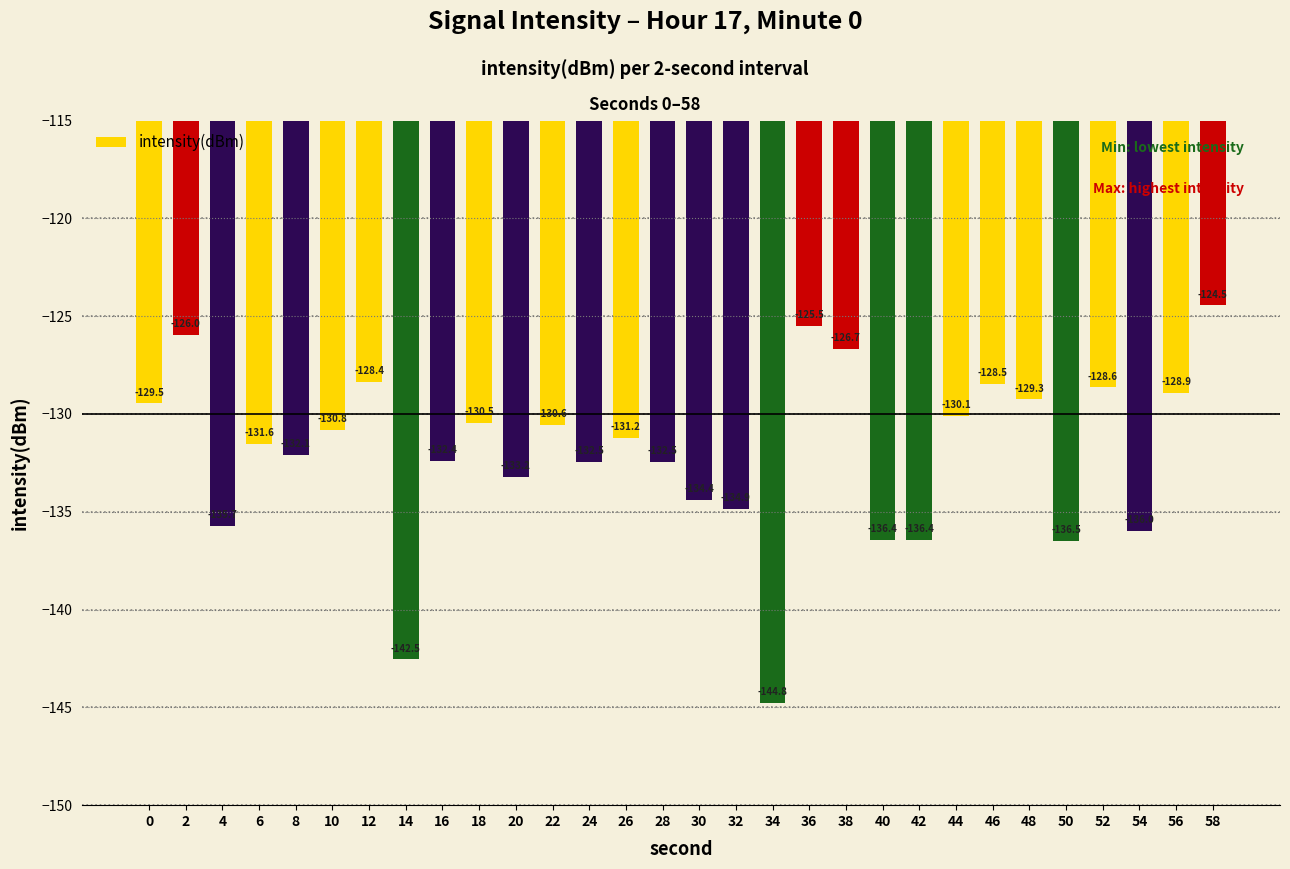

How many data points are less than -131?

16